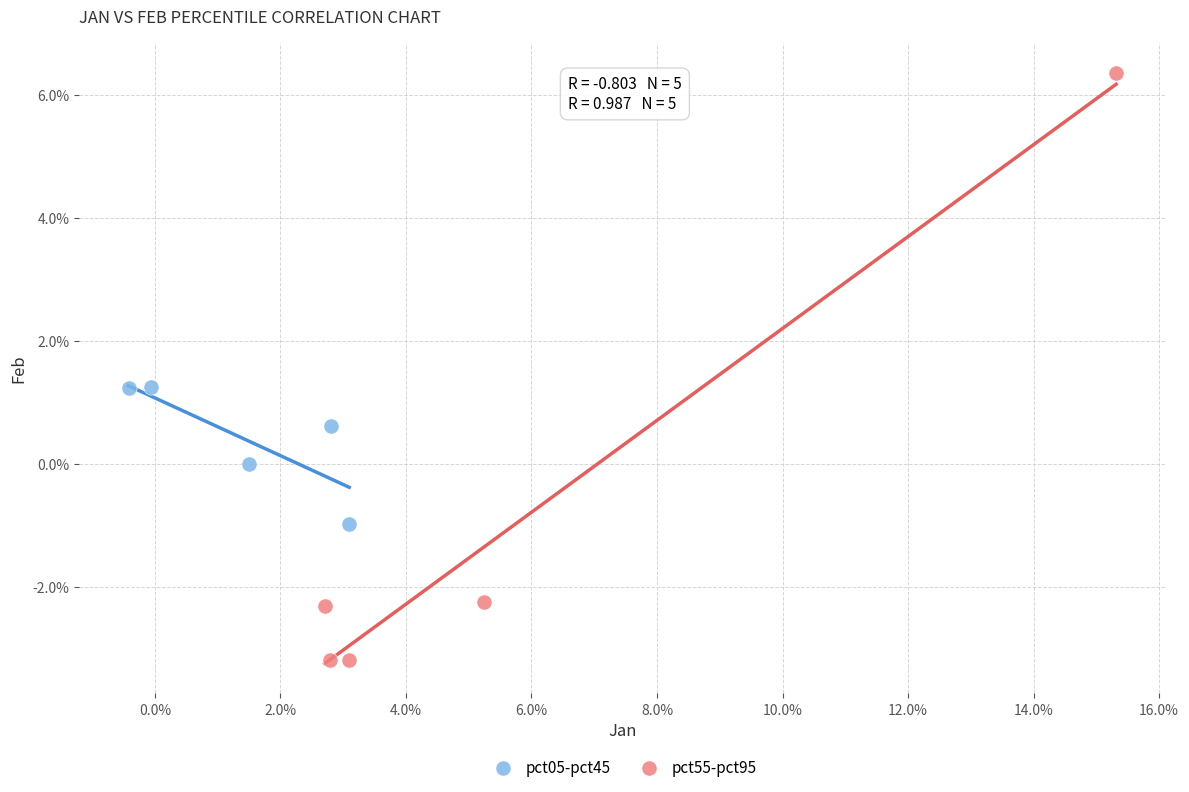

Which series contains the lowest Y value?

pct55-pct95